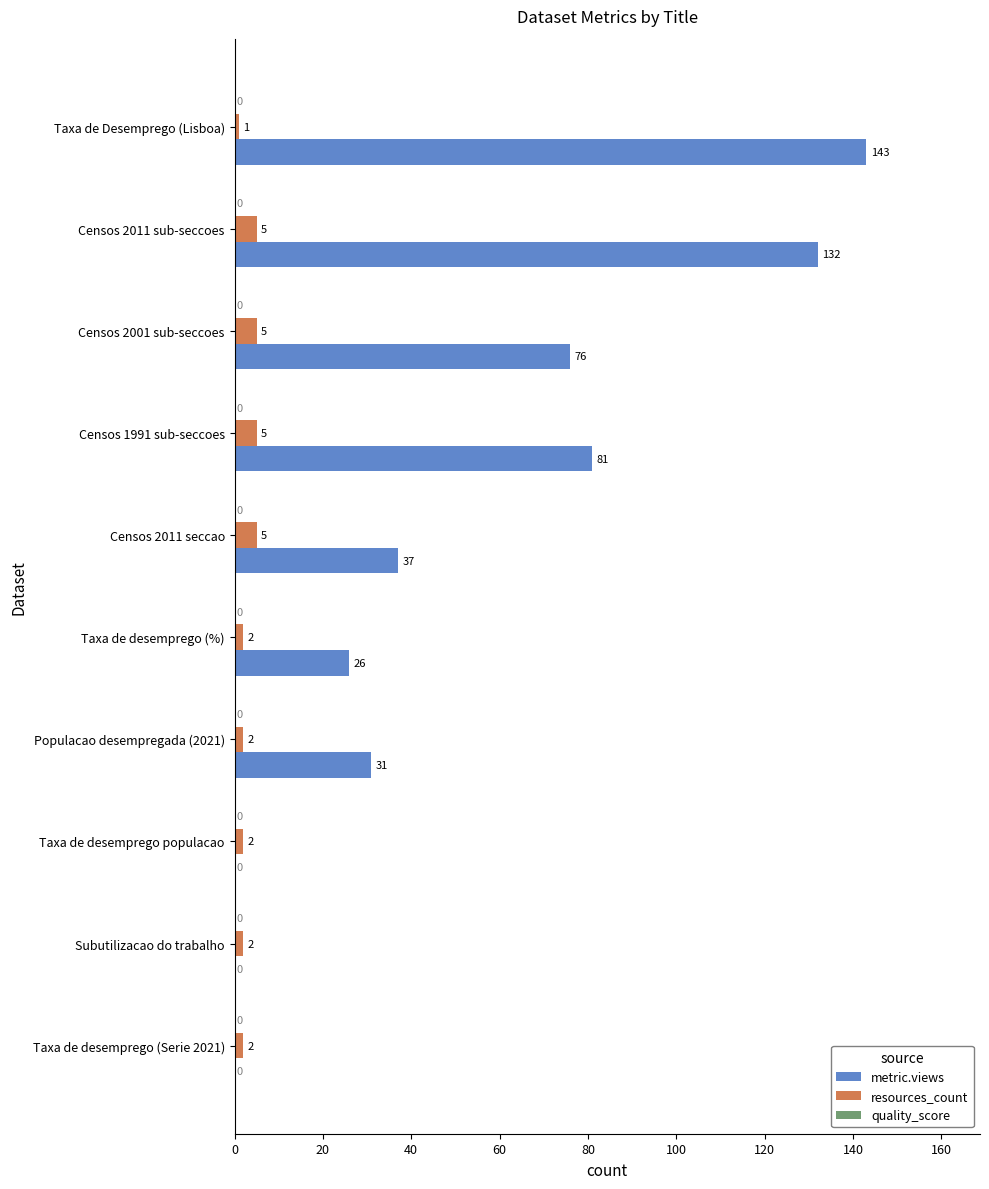

Which series has the largest total across all categories?

metric.views